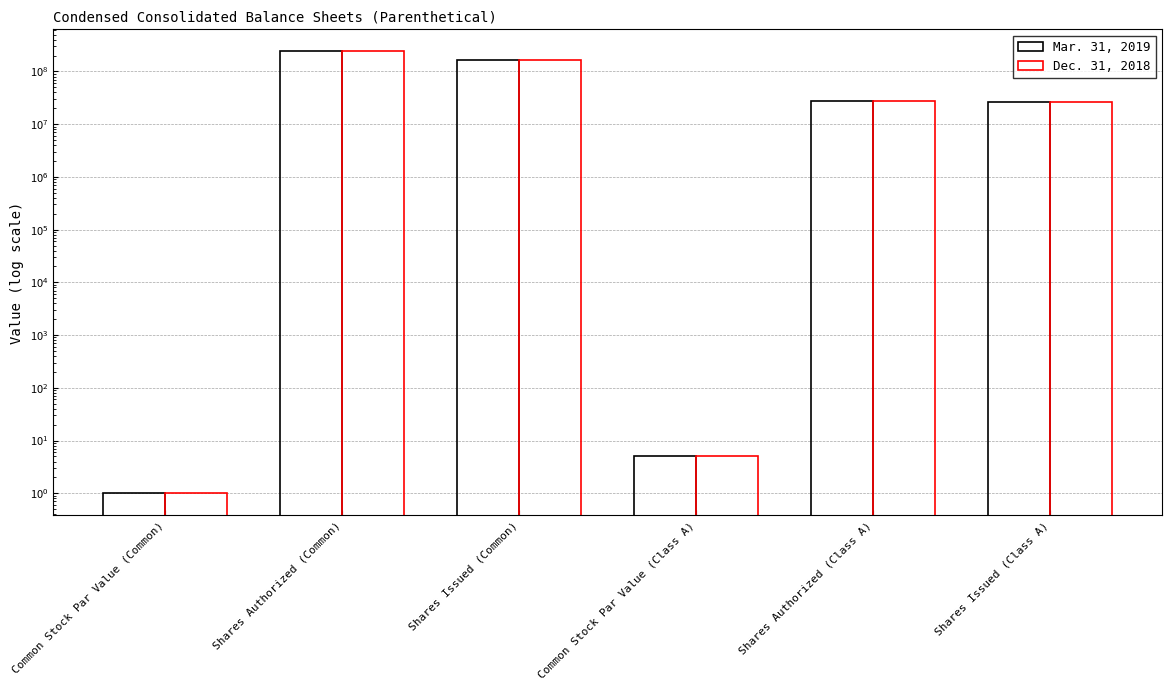

What value does the Mar. 31, 2019 series have at Shares Issued (Class A), to the nearest 10?

26190160